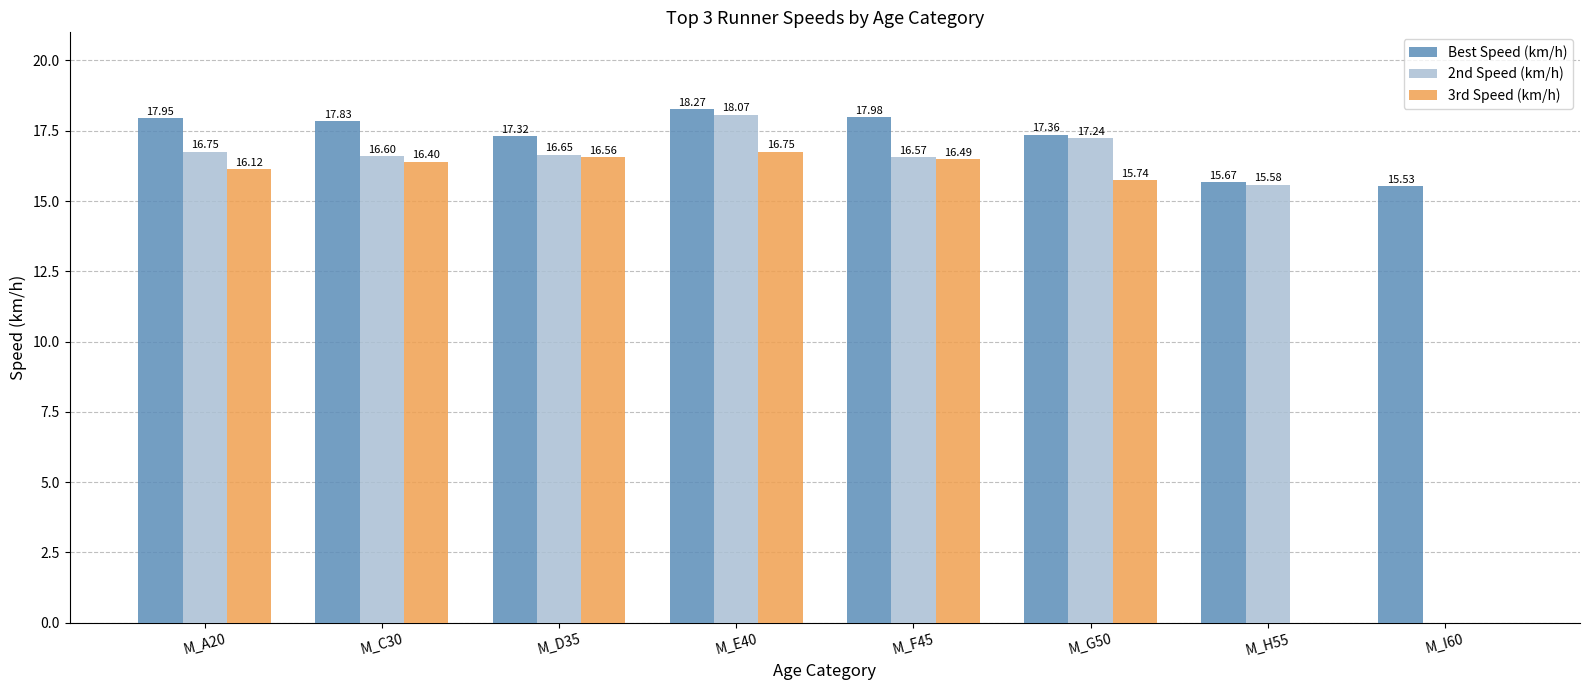

What is the highest value of the Best Speed (km/h) series?

18.3